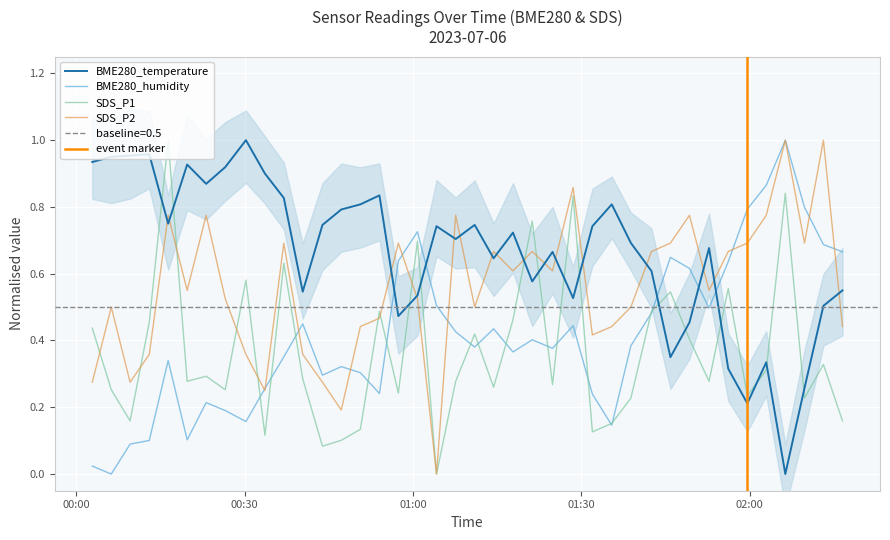

How many times do BME280_humidity and BME280_temperature cross each other?

5